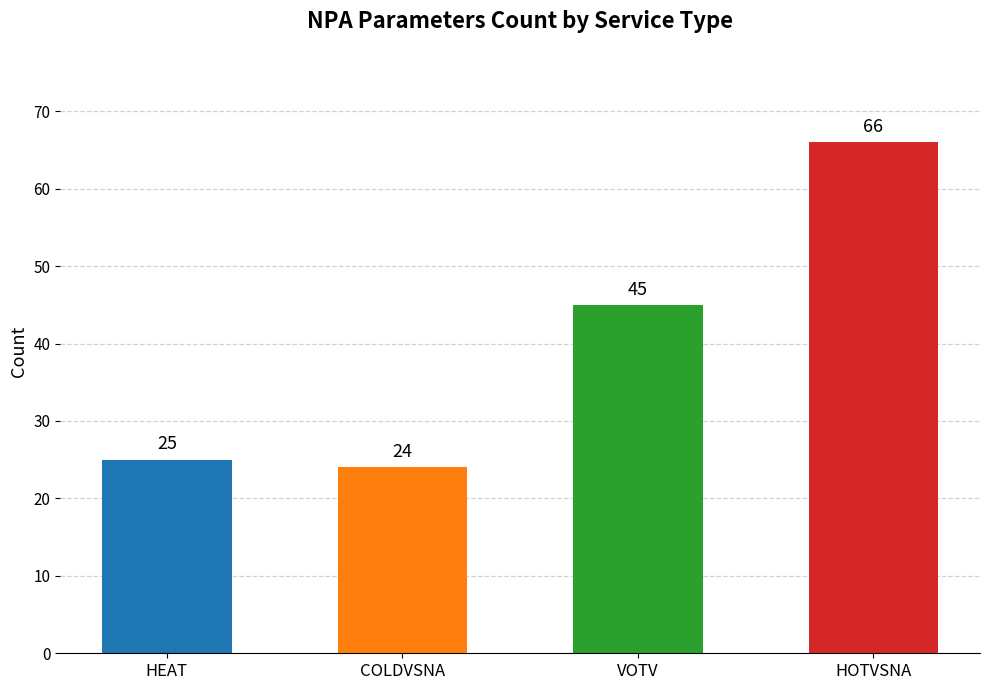

What position from the right is HOTVSNA?

1